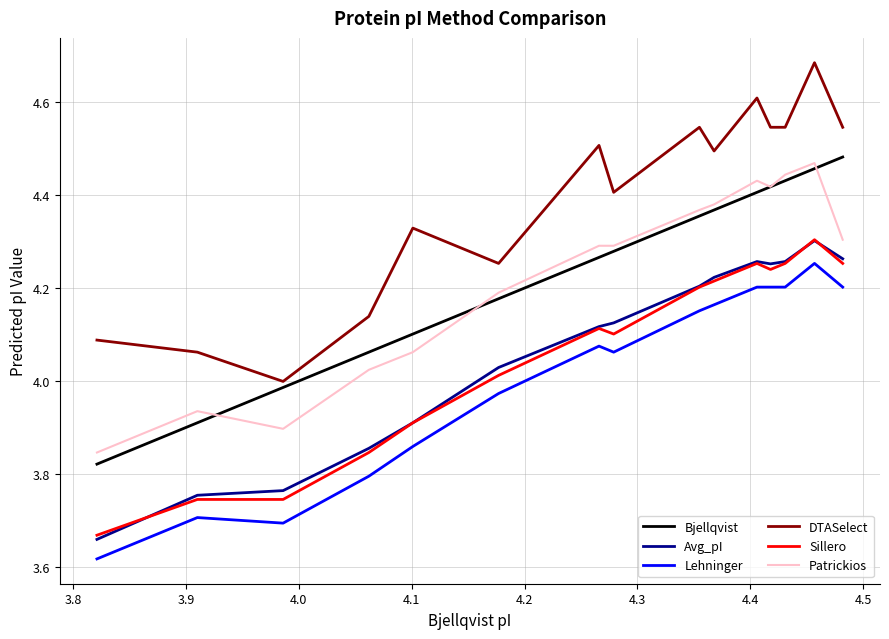

True or false: Bjellqvist and Avg_pI cross at least once.

False